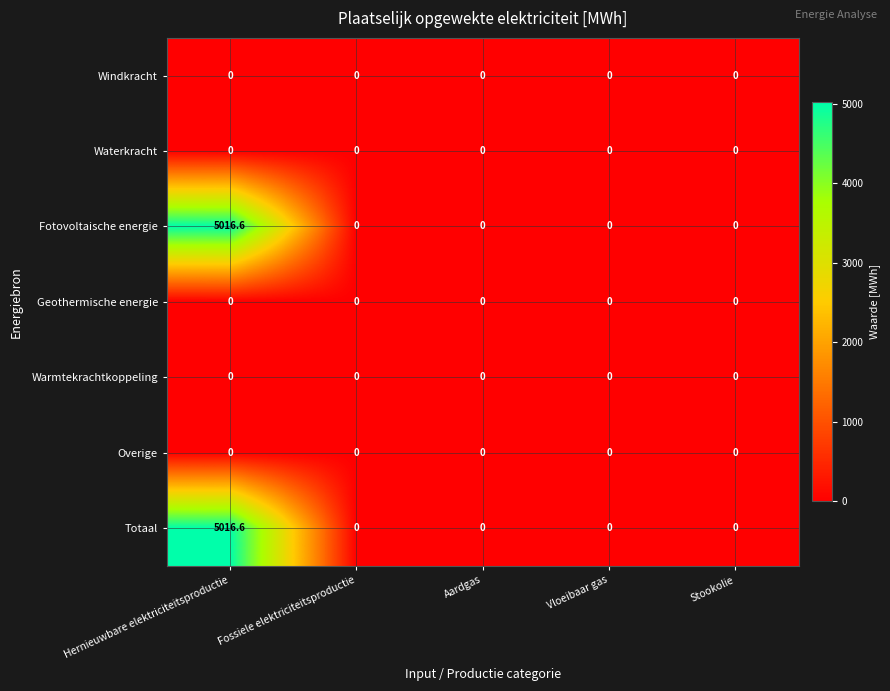

What is the total value across all series at Hernieuwbare elektriciteitsproductie?

10033.2